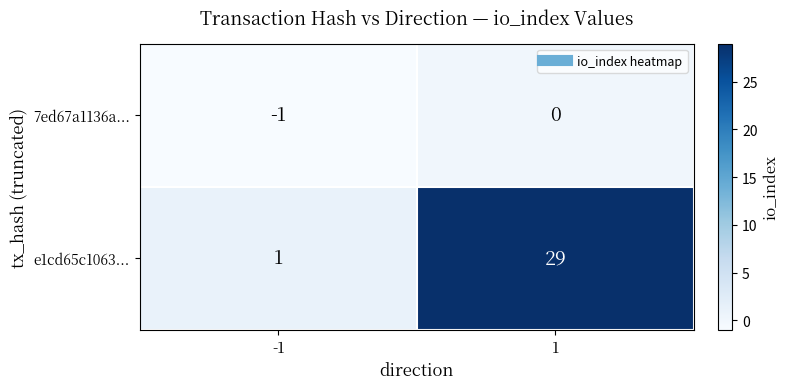

Read the e1cd65c1063... value at 1.

29